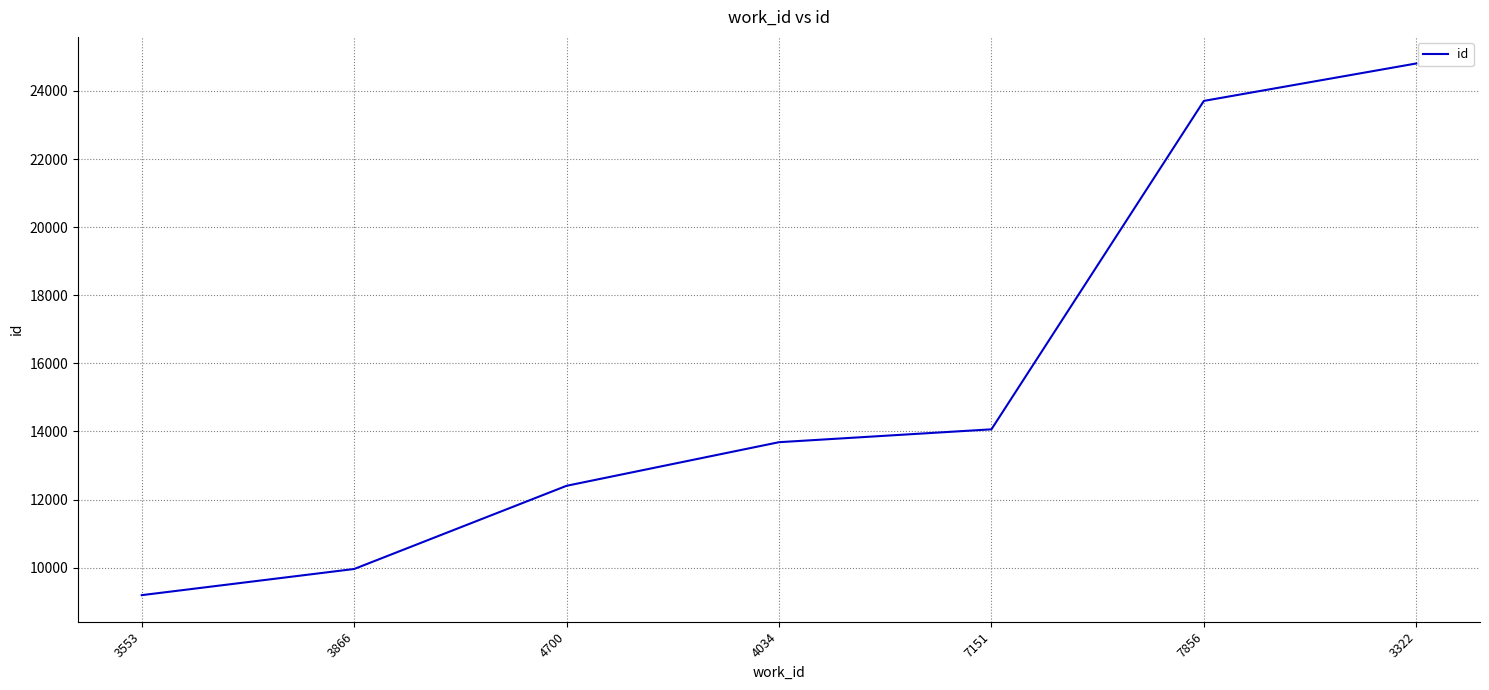

The chart shows a value of 23706 at 7856. True or false?

True